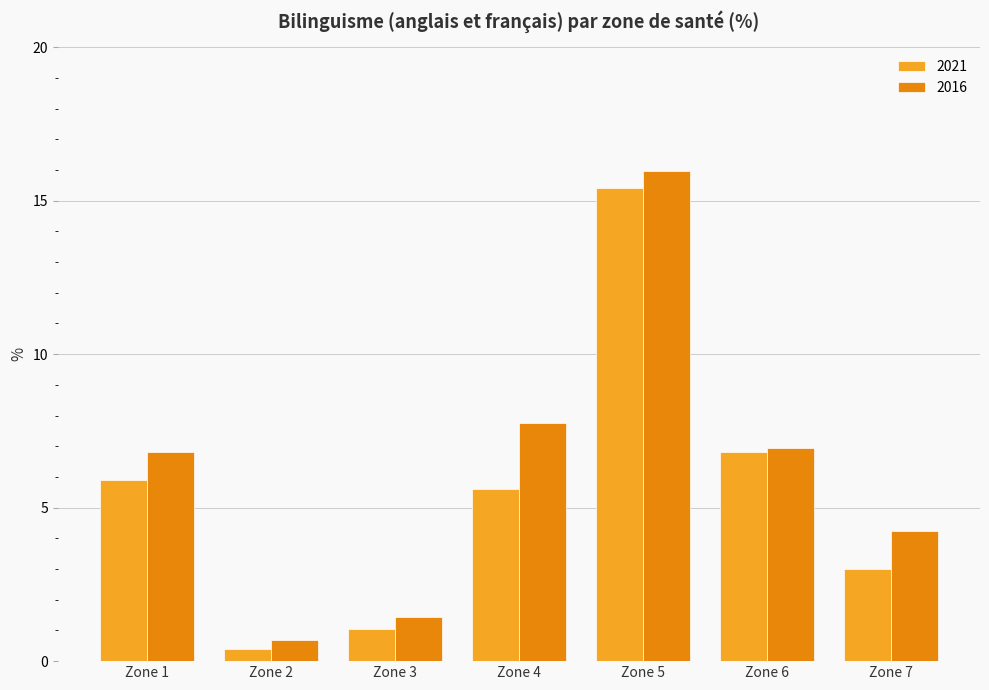

How many data points in 2016 are less than 6?

3